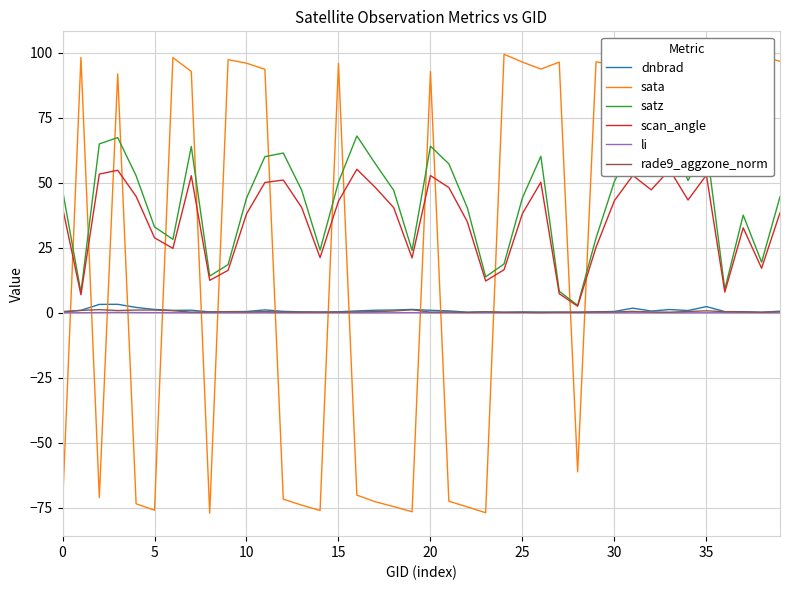

What is the minimum value shown in the chart?

-77.1